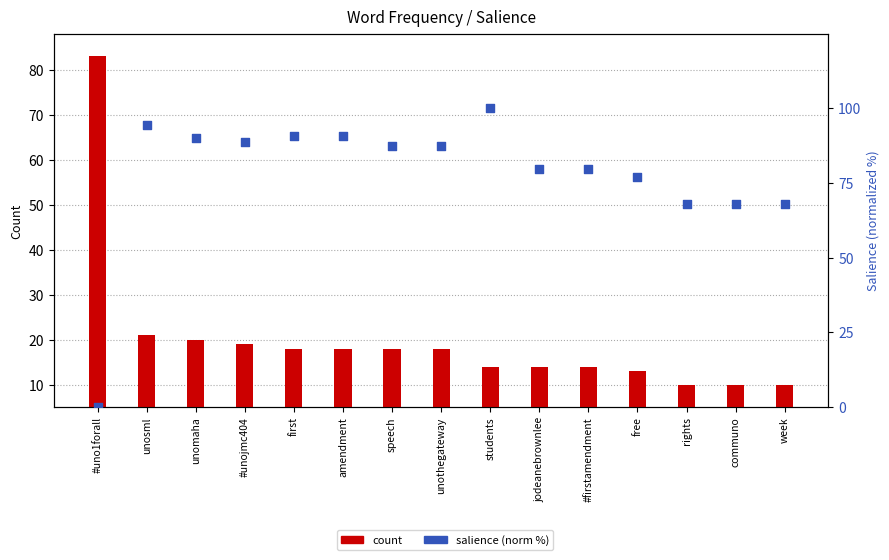

Which series reaches the maximum Y coordinate?

salience (norm %)